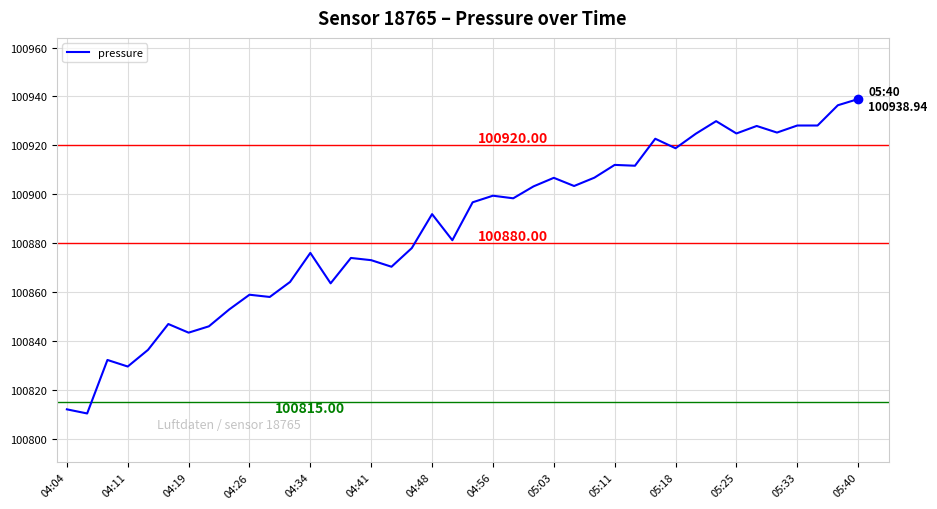

What is the difference between the maximum and minimum values?

128.5